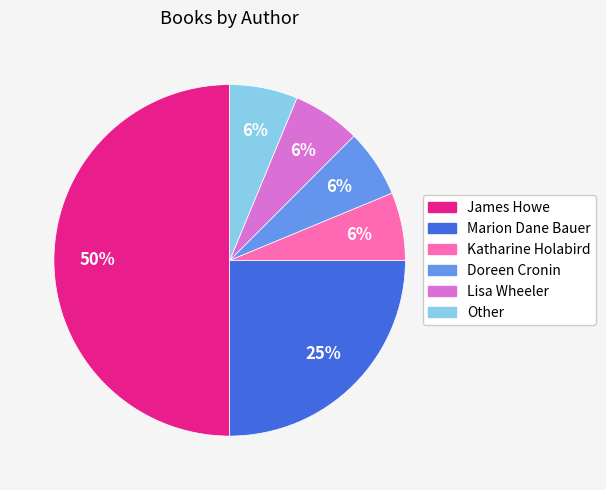

Does Marion Dane Bauer represent more than half of the total?

No